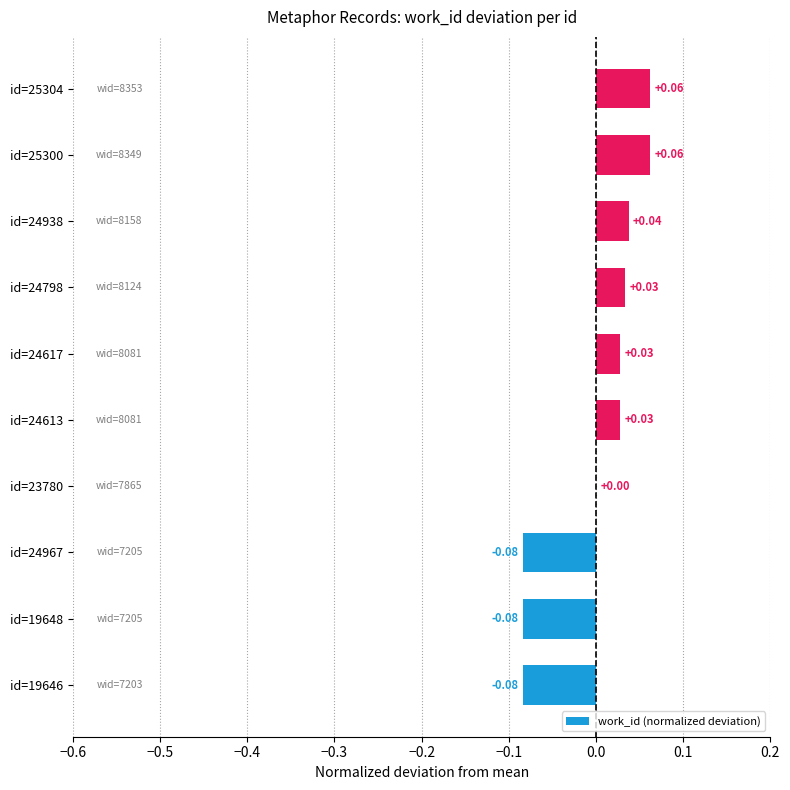

How many distinct data groups are displayed?

1